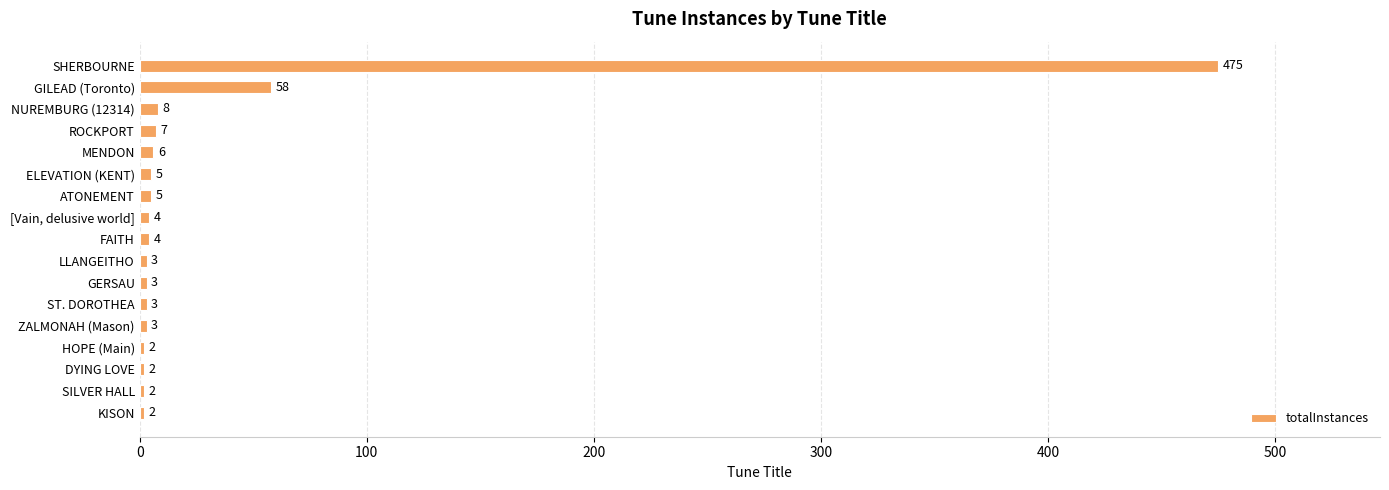

Between SHERBOURNE and [Vain, delusive world], which is larger?

SHERBOURNE